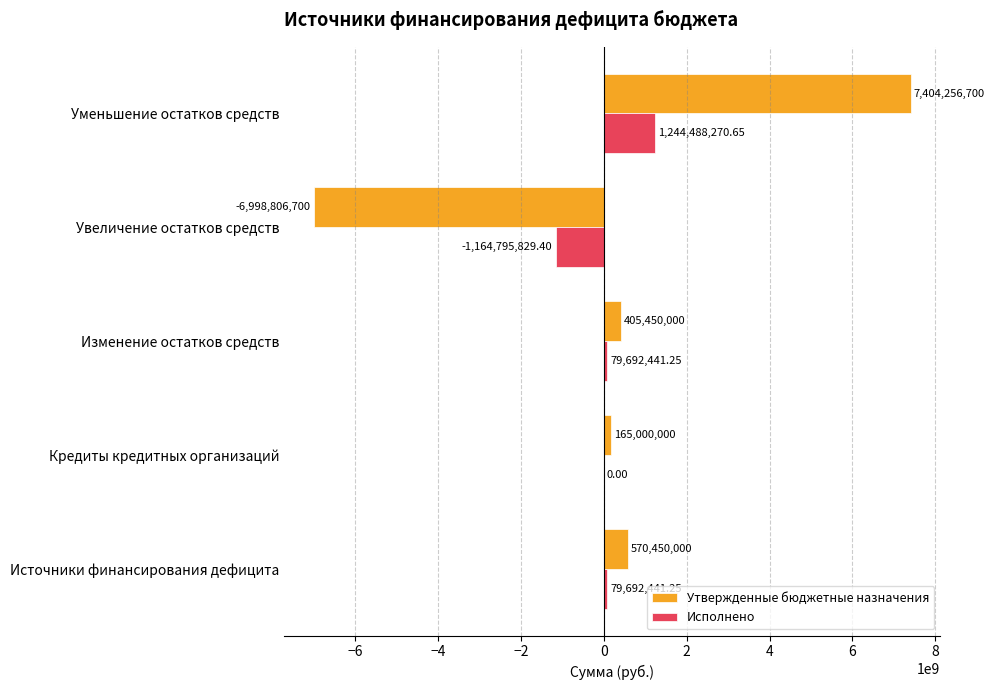

What is the greatest value displayed?

7404256700.0